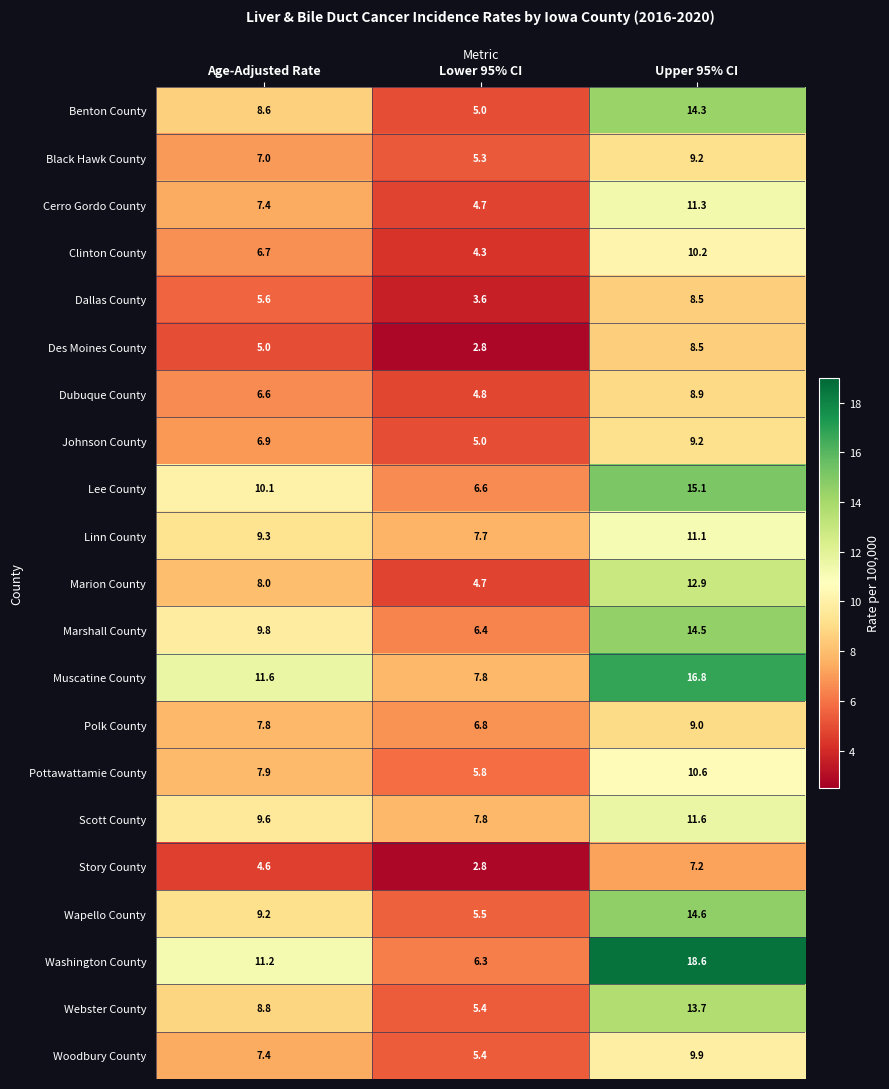

Is it true that Webster County equals 8.7 at Lower 95% CI?

False